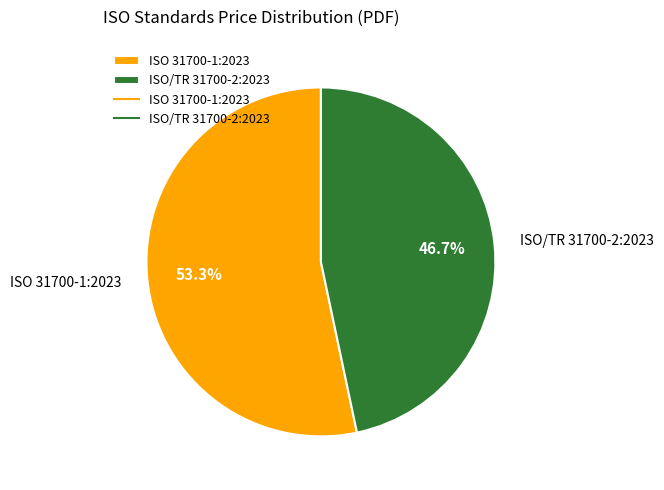

Which category has the smallest portion of the pie?

ISO/TR 31700-2:2023